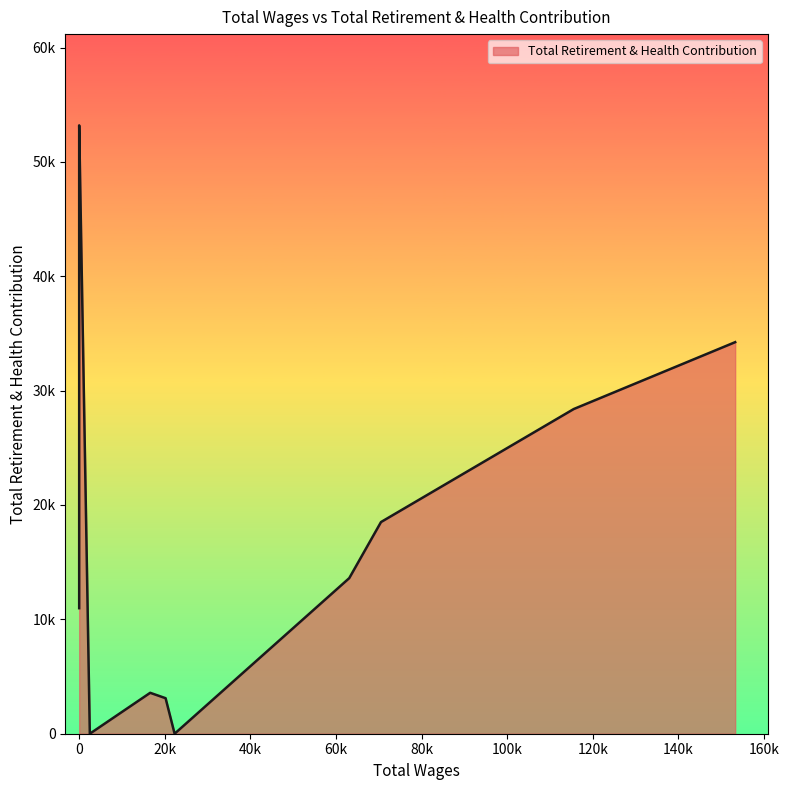

What is the difference between the values at 70505.0 and 16590.16?

14930.5